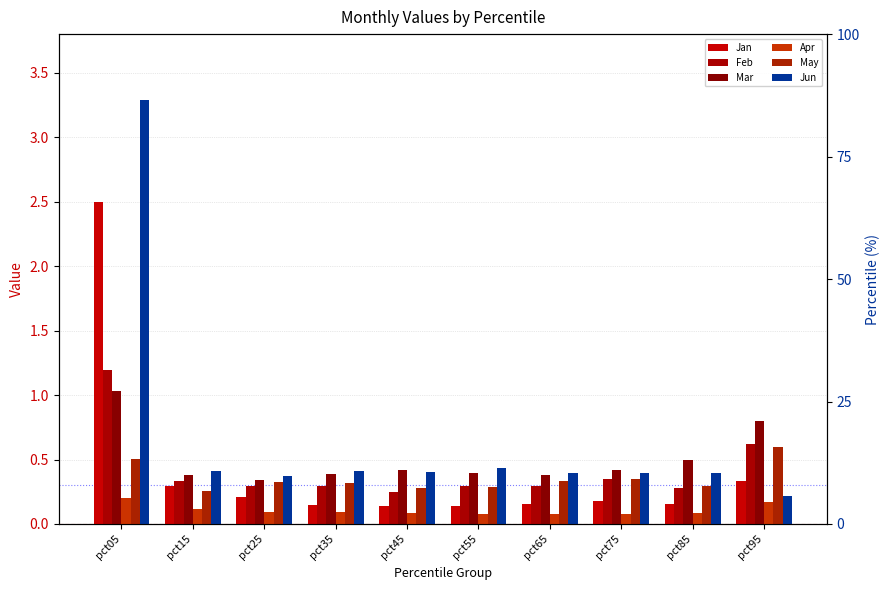

Is it true that Mar equals 0.4 at pct15?

True